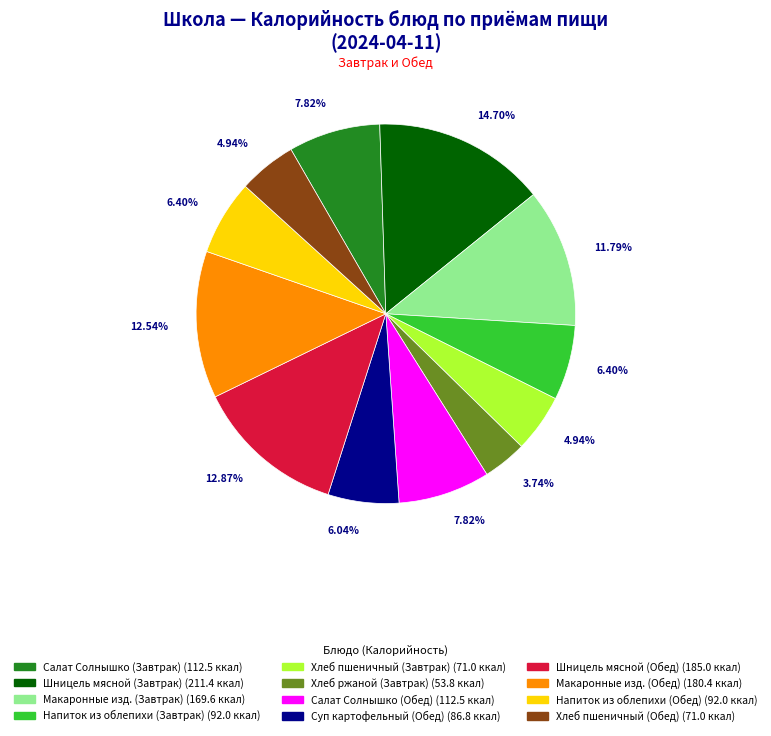

How many segments does this pie chart have?

12